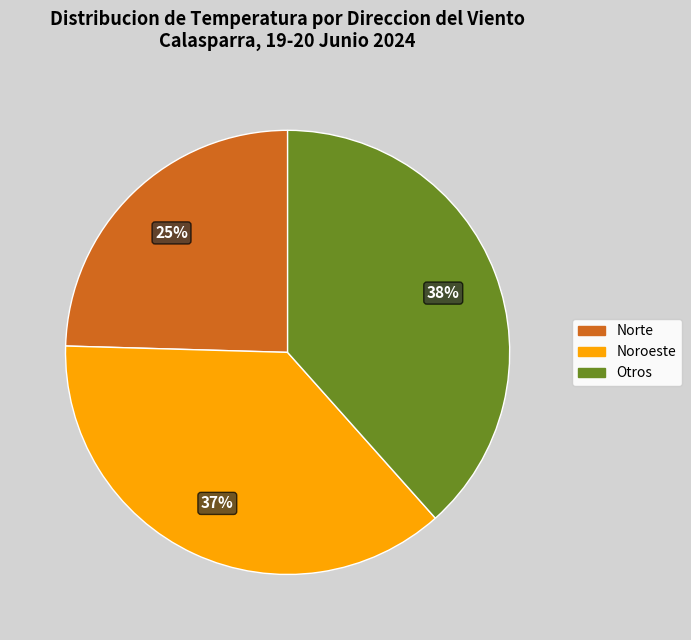

Which slice is the smallest?

Norte